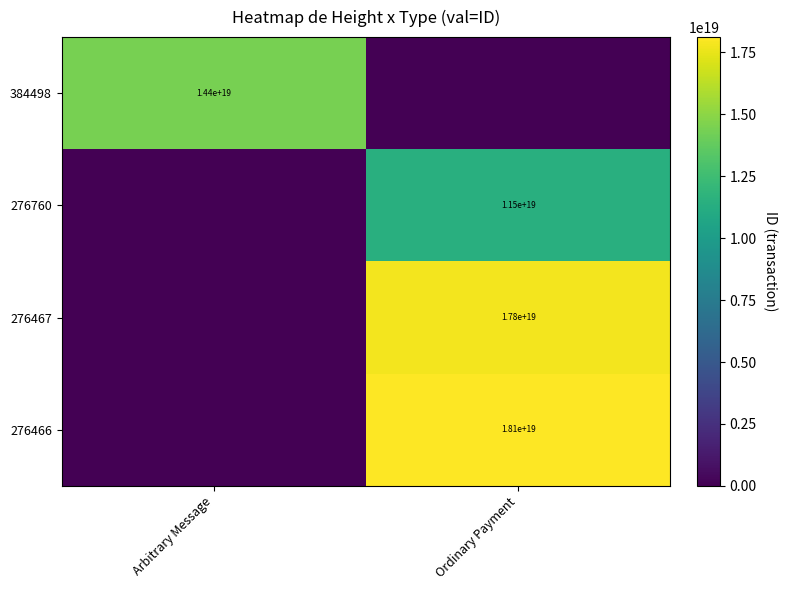

Is it true that 384498 equals 14400000000000000000 at Arbitrary Message?

True